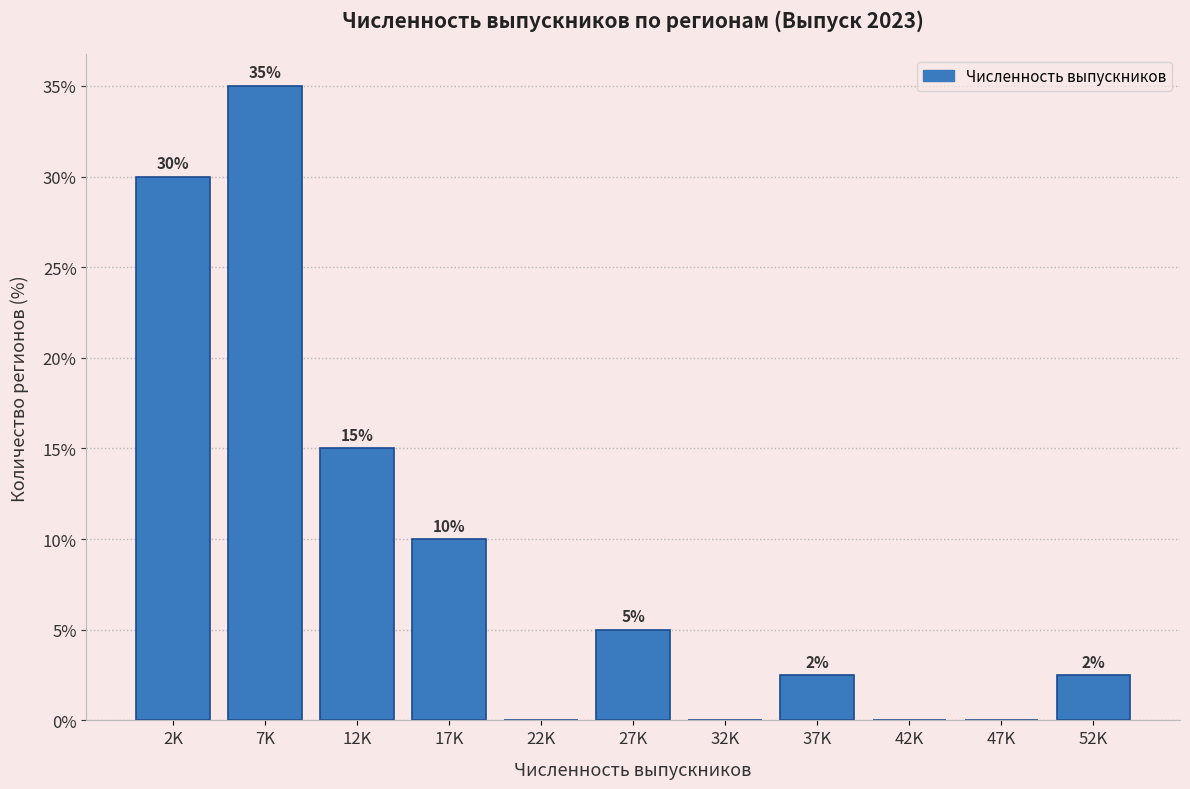

What is the sum of the values at 2K and 22K?

30.0